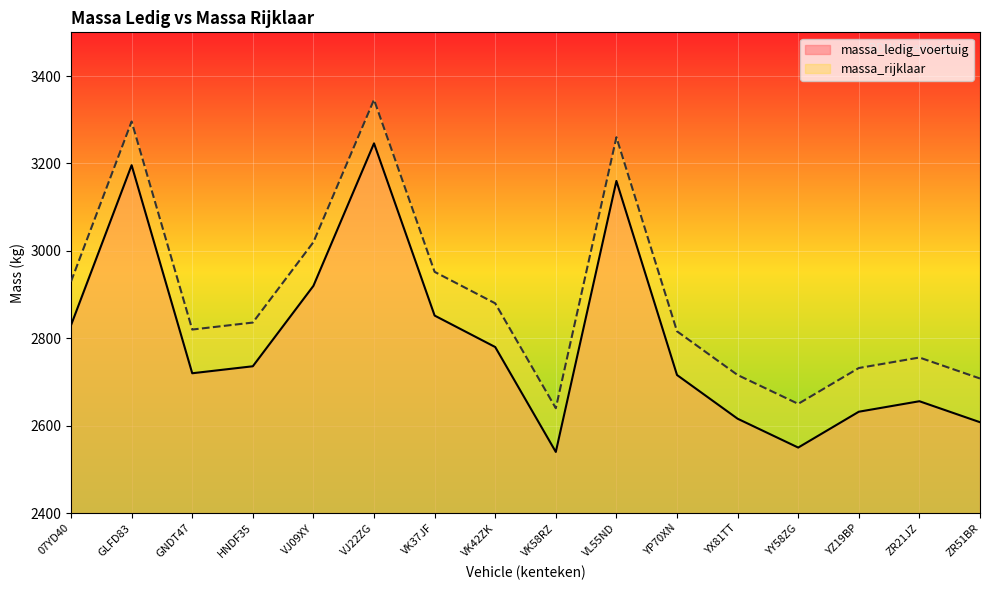

At VK58RZ, list the series in order from largest to smallest.

massa_rijklaar, massa_ledig_voertuig